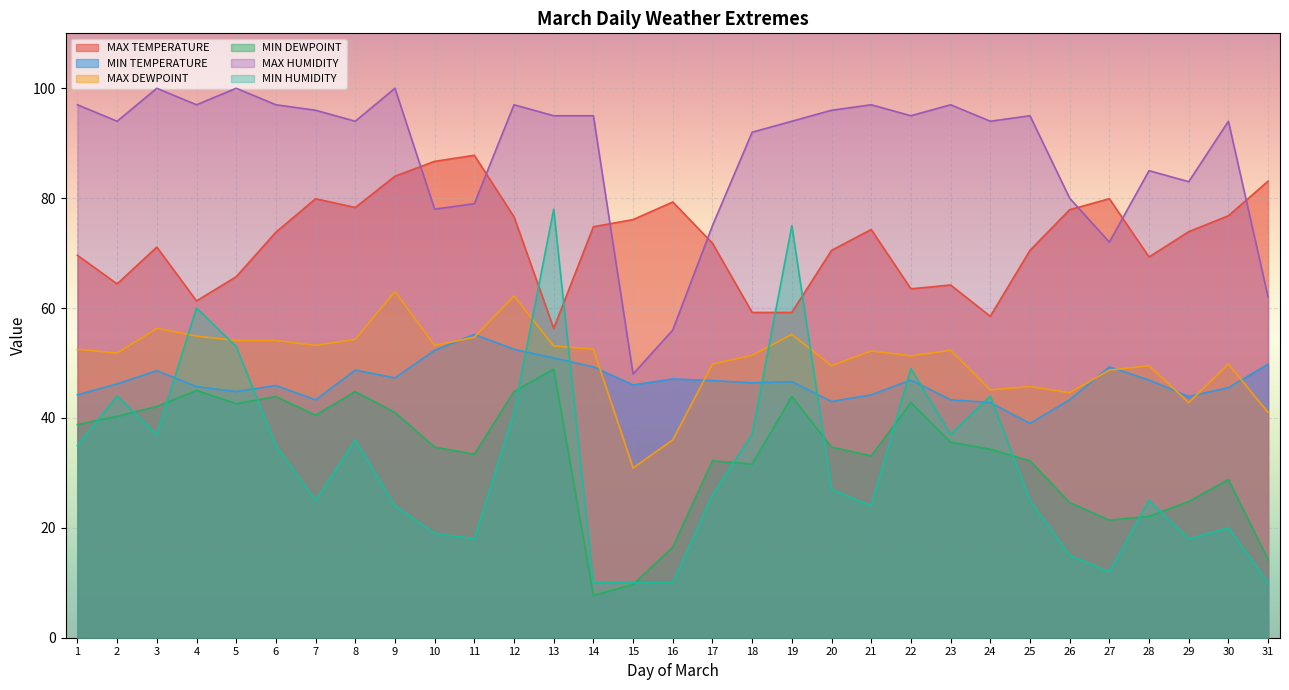

Reading right to left, what are all the values shown in this chart?

MAX TEMPERATURE: 83.1	76.8	73.9	69.3	79.9	77.9	70.5	58.5	64.2	63.5	74.3	70.5	59.2	59.2	71.8	79.3	76.1	74.8	56.3	76.6	87.8	86.7	84.0	78.3	79.9	73.8	65.7	61.3	71.1	64.4	69.6
MIN TEMPERATURE: 49.8	45.5	43.9	46.9	49.3	43.3	39.0	42.8	43.3	46.9	44.2	43.0	46.6	46.4	46.8	47.1	46.0	49.3	50.9	52.5	55.2	52.3	47.3	48.7	43.3	45.9	44.8	45.7	48.6	46.2	44.2
MAX DEWPOINT: 41.0	49.8	42.8	49.5	48.7	44.6	45.7	45.1	52.3	51.3	52.2	49.5	55.2	51.4	49.8	36.0	30.9	52.5	53.1	62.2	54.7	53.2	63.0	54.3	53.2	54.1	54.1	54.9	56.3	51.8	52.5
MIN DEWPOINT: 14.2	28.8	24.8	22.1	21.4	24.6	32.2	34.3	35.6	42.8	33.1	34.7	43.9	31.6	32.2	16.5	9.7	7.7	48.9	44.8	33.4	34.7	41.0	44.8	40.5	43.9	42.6	45.0	42.1	40.3	38.8
MAX HUMIDITY: 62.0	94.0	83.0	85.0	72.0	80.0	95.0	94.0	97.0	95.0	97.0	96.0	94.0	92.0	75.0	56.0	48.0	95.0	95.0	97.0	79.0	78.0	100.0	94.0	96.0	97.0	100.0	97.0	100.0	94.0	97.0
MIN HUMIDITY: 10.0	20.0	18.0	25.0	12.0	15.0	25.0	44.0	37.0	49.0	24.0	27.0	75.0	37.0	26.0	10.0	10.0	10.0	78.0	41.0	18.0	19.0	24.0	36.0	25.0	35.0	53.0	60.0	37.0	44.0	35.0